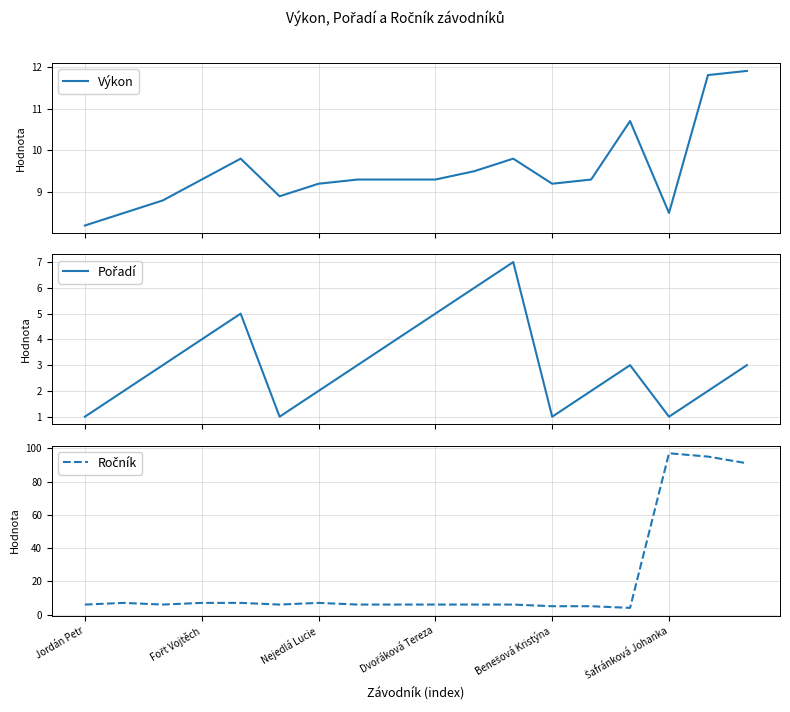

Which category has the lowest value across all series?

Jordán Petr